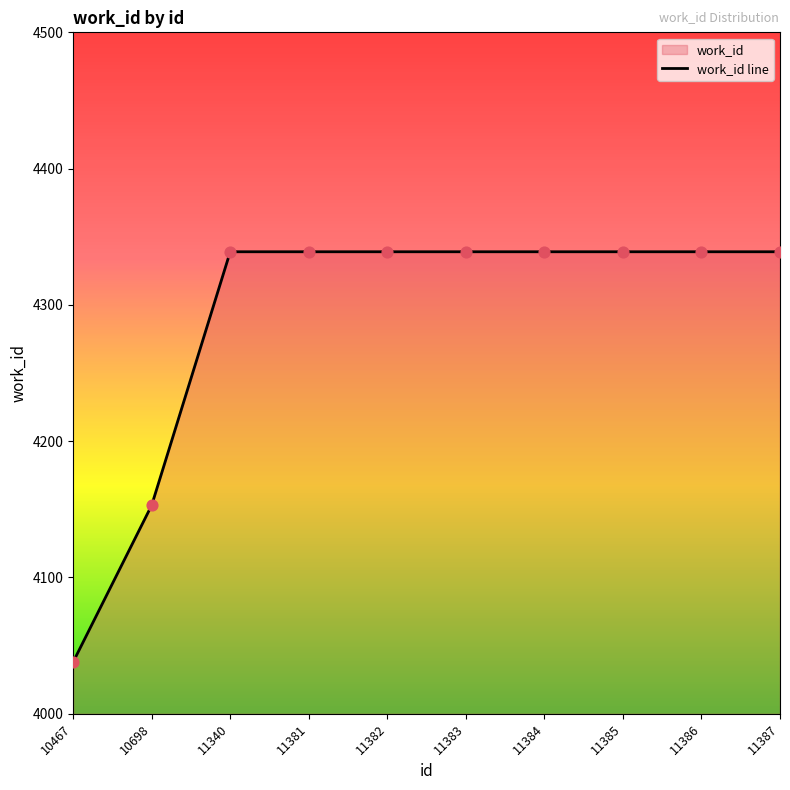

What is the ratio of the value at 11385 to the value at 11387?

1.0